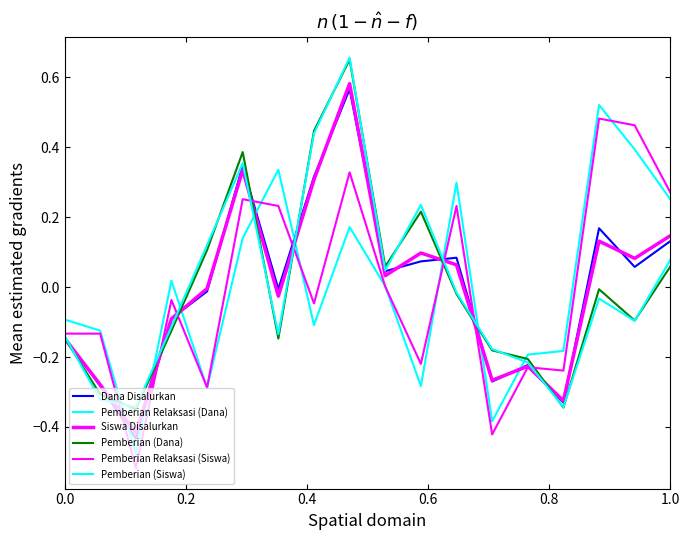

How many interior local peaks does the Pemberian (Dana) series have?

4